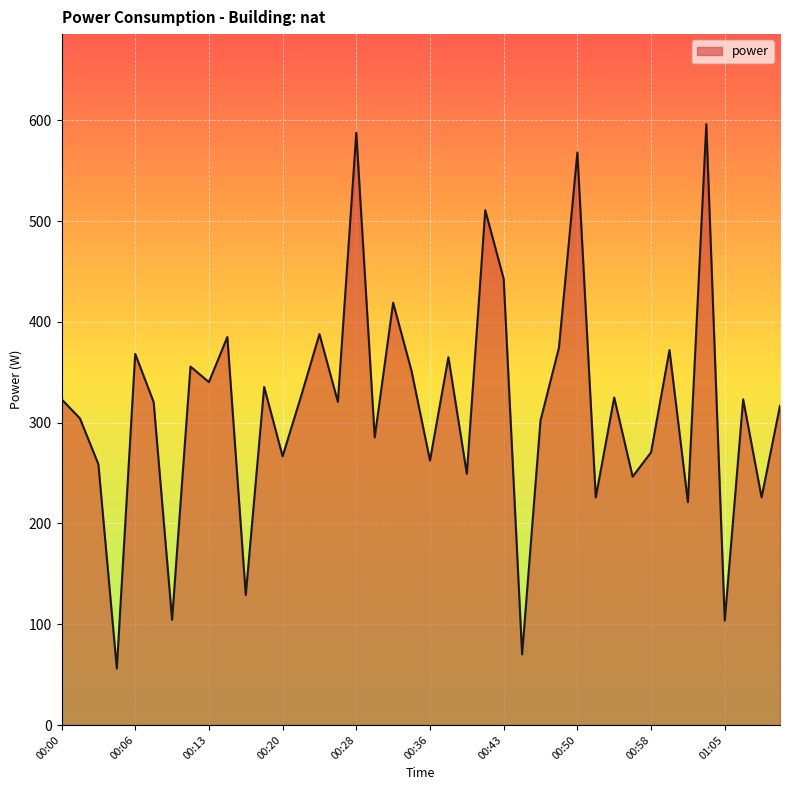

What is the difference between the maximum and minimum values?

539.9